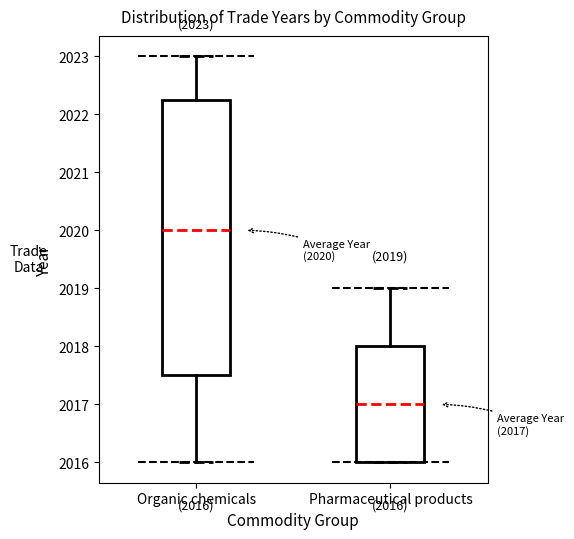

Which box is the tallest, from its lower edge to its upper edge?

Organic chemicals